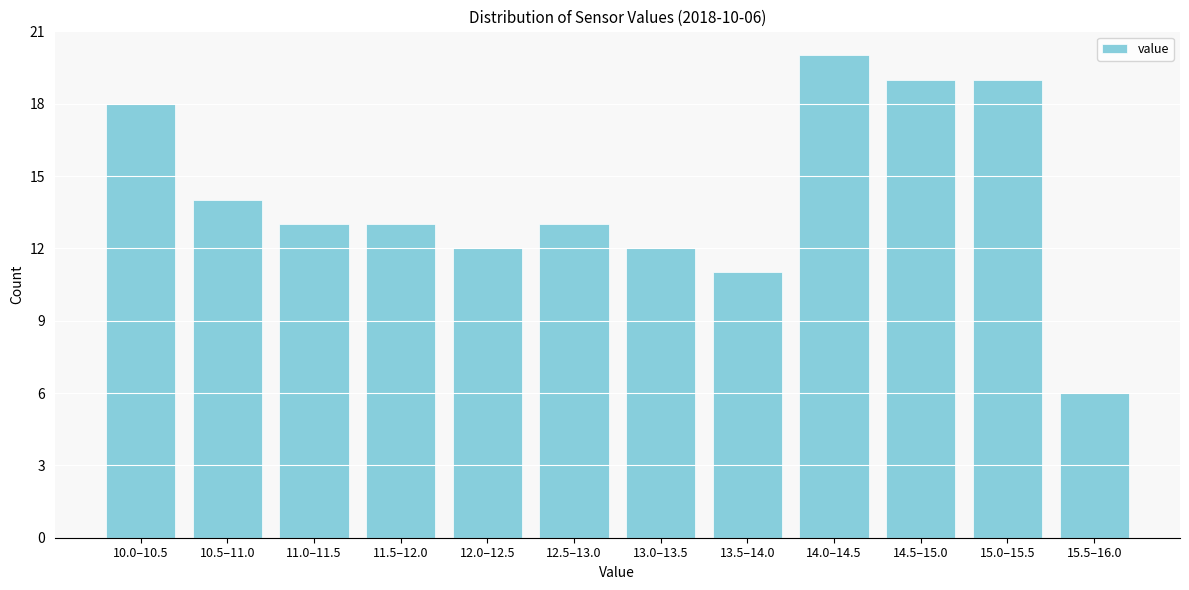

Reading left to right, transcribe all the data shown in this chart.

18	14	13	13	12	13	12	11	20	19	19	6